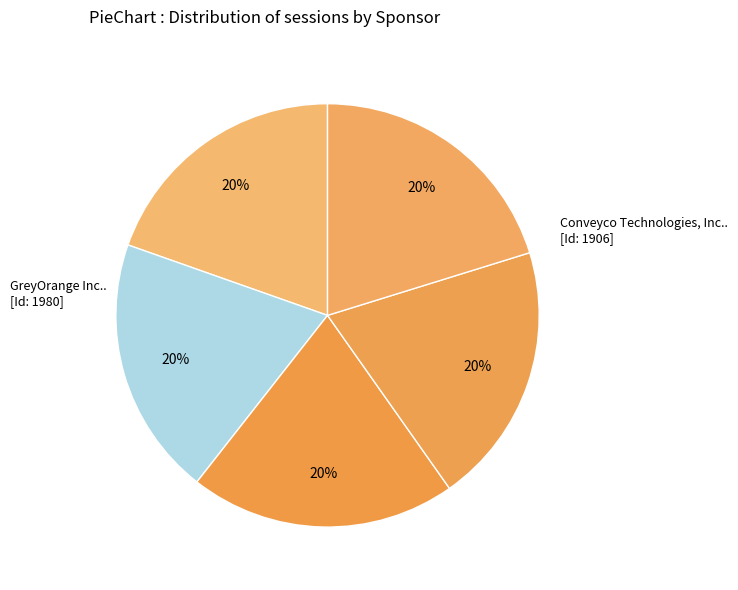

How many segments does this pie chart have?

5